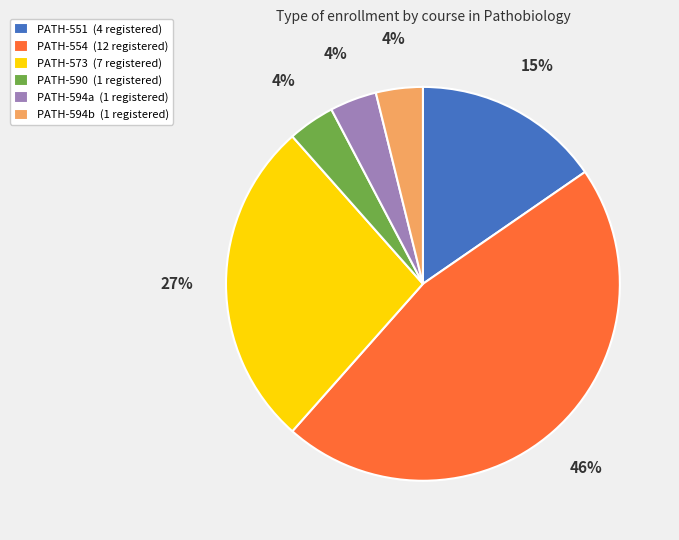

Count the number of slices in the pie.

6